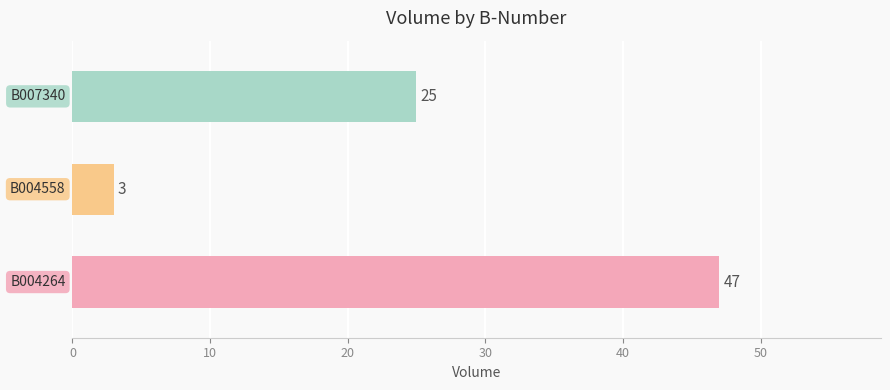

What is the difference between the maximum and minimum values?

44